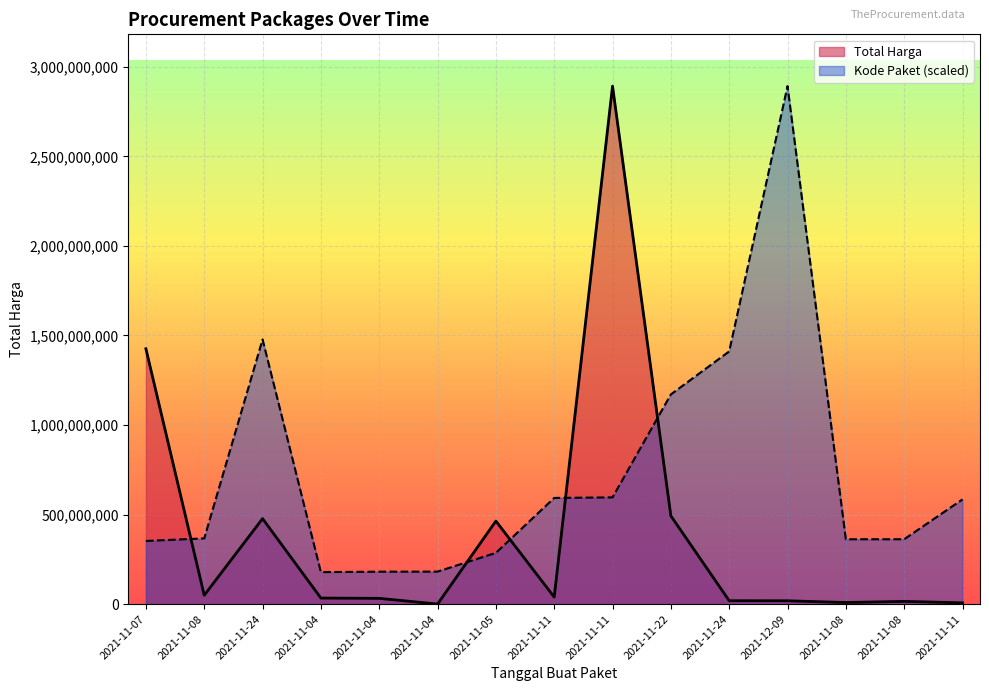

What is the sum of all Kode Paket values?

11000031515.9